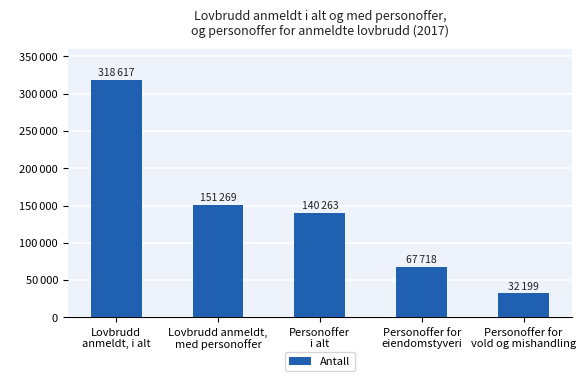

What is the maximum value shown in the chart?

318617